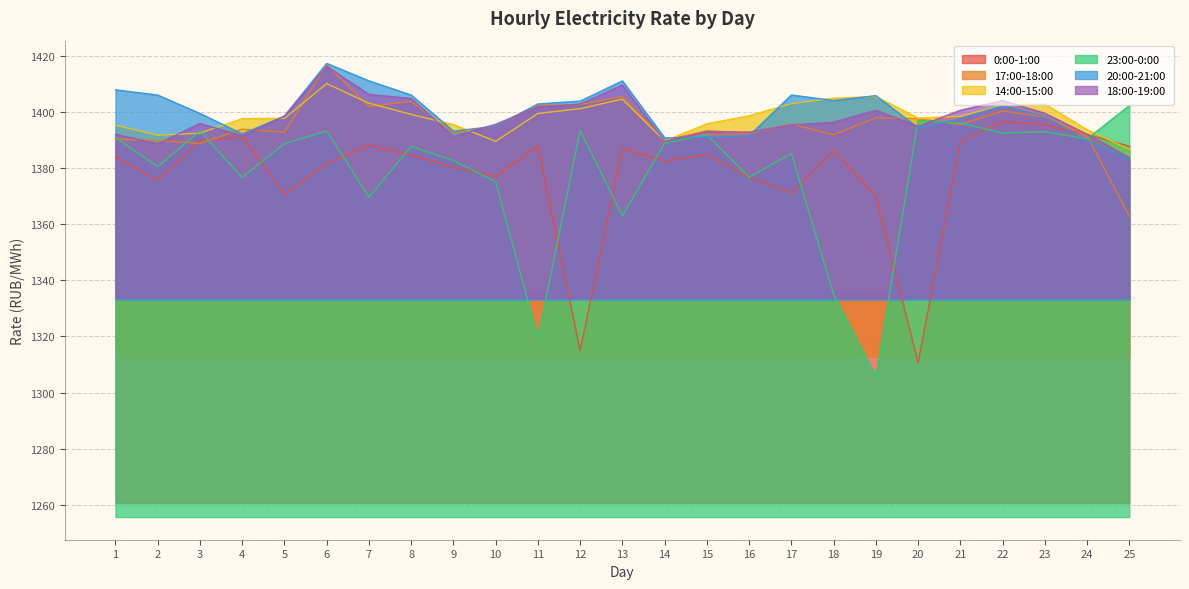

True or false: 17:00-18:00 has a value of 2223.9 at 13.

False